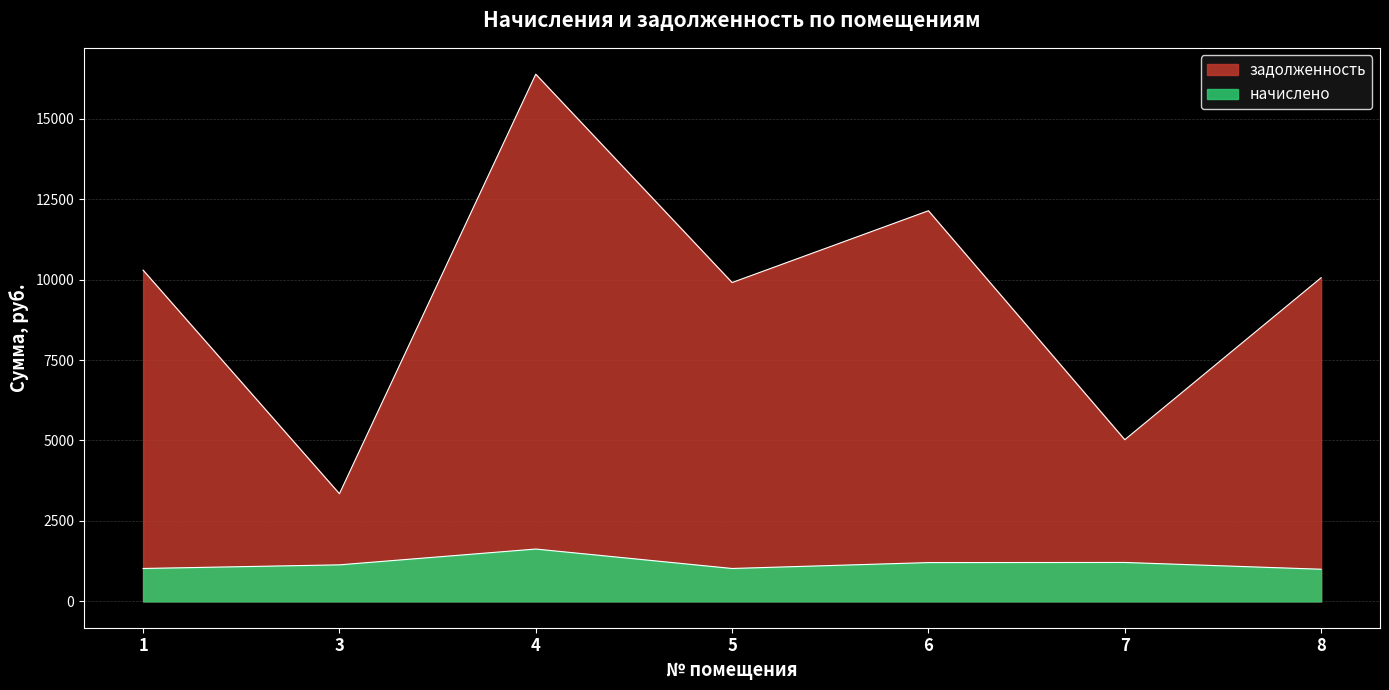

Is it true that задолженность equals 27181.7 at 4?

False